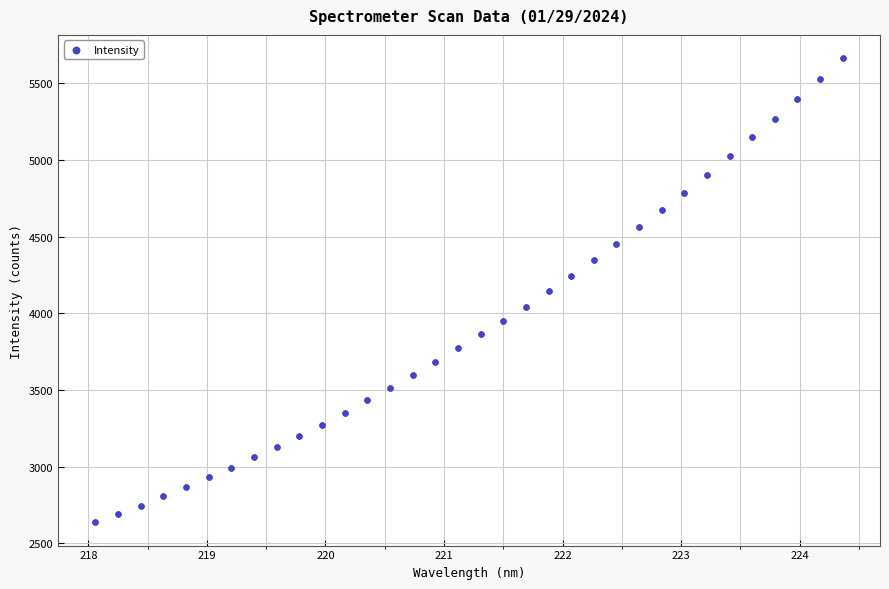

What is the range of Y values (max minus min)?

3026.4